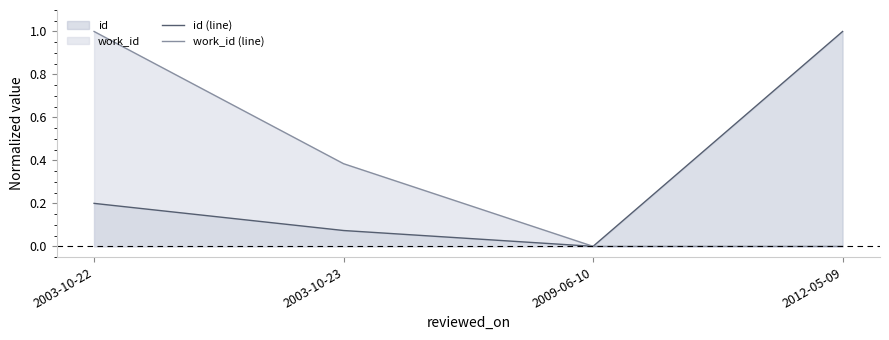

Rank the series by their average value, from highest to lowest.

work_id (line), id (line)